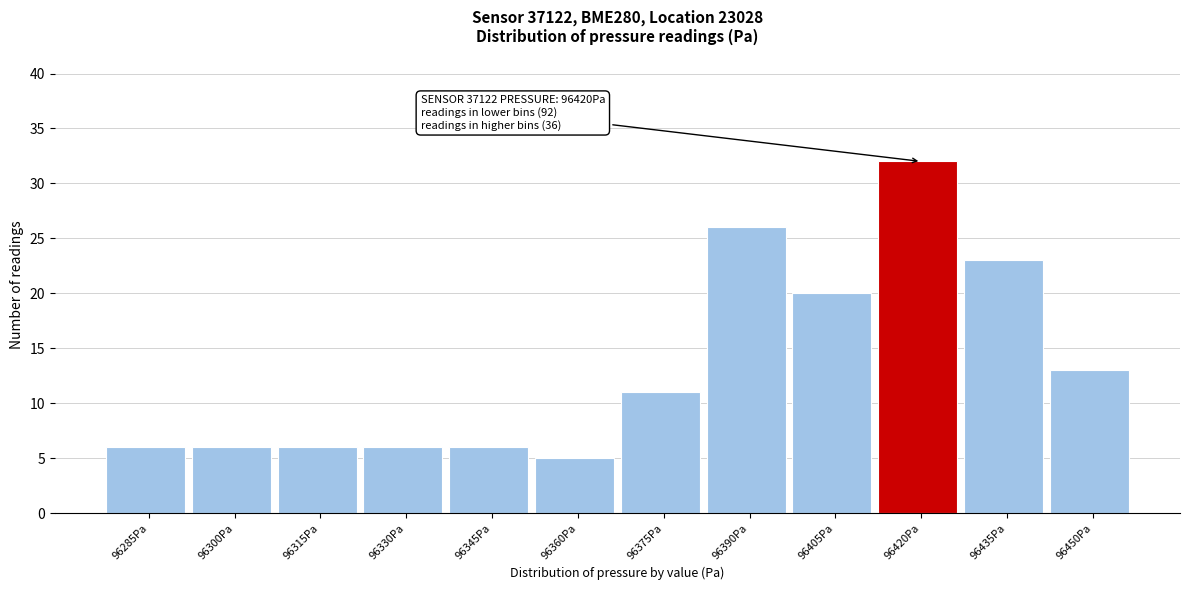

Reading left to right, list all the values displayed in this chart.

96285Pa=6	96300Pa=6	96315Pa=6	96330Pa=6	96345Pa=6	96360Pa=5	96375Pa=11	96390Pa=26	96405Pa=20	96420Pa=32	96435Pa=23	96450Pa=13